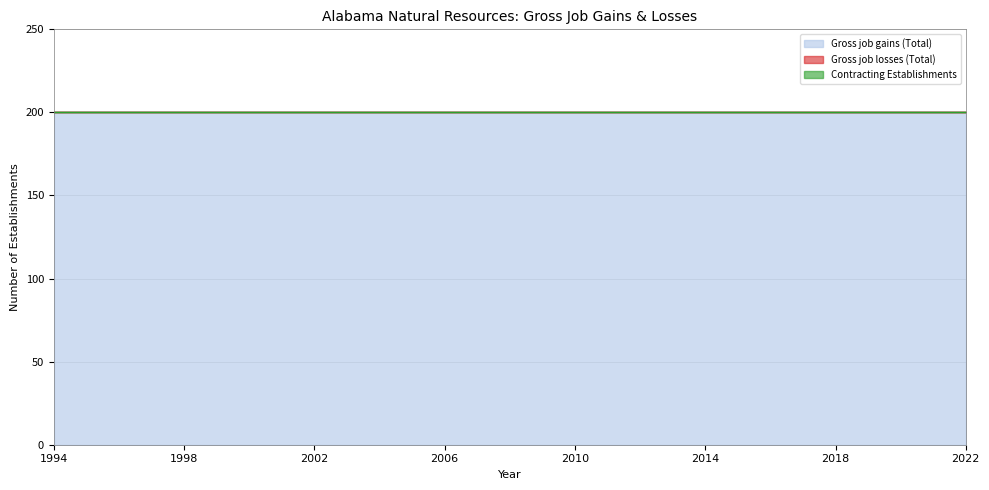

Reading left to right, transcribe all the data shown in this chart.

Gross job gains (Total): 1994=200	1995=200	1996=200	1997=200	1998=200	1999=200	2000=200	2001=200	2002=200	2003=200	2004=200	2005=200	2006=200	2007=200	2008=200	2009=200	2010=200	2011=200	2012=200	2013=200	2014=200	2015=200	2016=200	2017=200	2018=200	2019=200	2020=200	2021=200	2022=200
Gross job losses (Total): 1994=0	1995=0	1996=0	1997=0	1998=0	1999=0	2000=0	2001=0	2002=0	2003=0	2004=0	2005=0	2006=0	2007=0	2008=0	2009=0	2010=0	2011=0	2012=0	2013=0	2014=0	2015=0	2016=0	2017=0	2018=0	2019=0	2020=0	2021=0	2022=0
Contracting Establishments: 1994=0	1995=0	1996=0	1997=0	1998=0	1999=0	2000=0	2001=0	2002=0	2003=0	2004=0	2005=0	2006=0	2007=0	2008=0	2009=0	2010=0	2011=0	2012=0	2013=0	2014=0	2015=0	2016=0	2017=0	2018=0	2019=0	2020=0	2021=0	2022=0